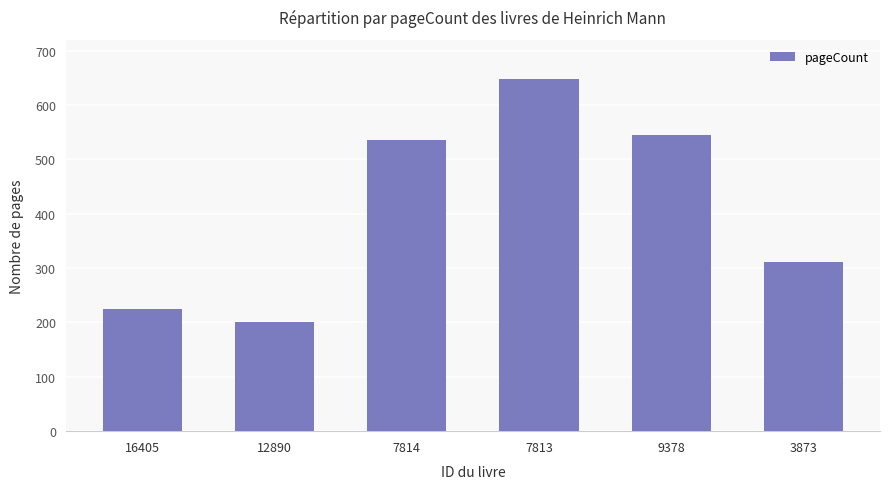

Reading left to right, extract all data points from this chart.

16405=224	12890=200	7814=536	7813=648	9378=544	3873=312